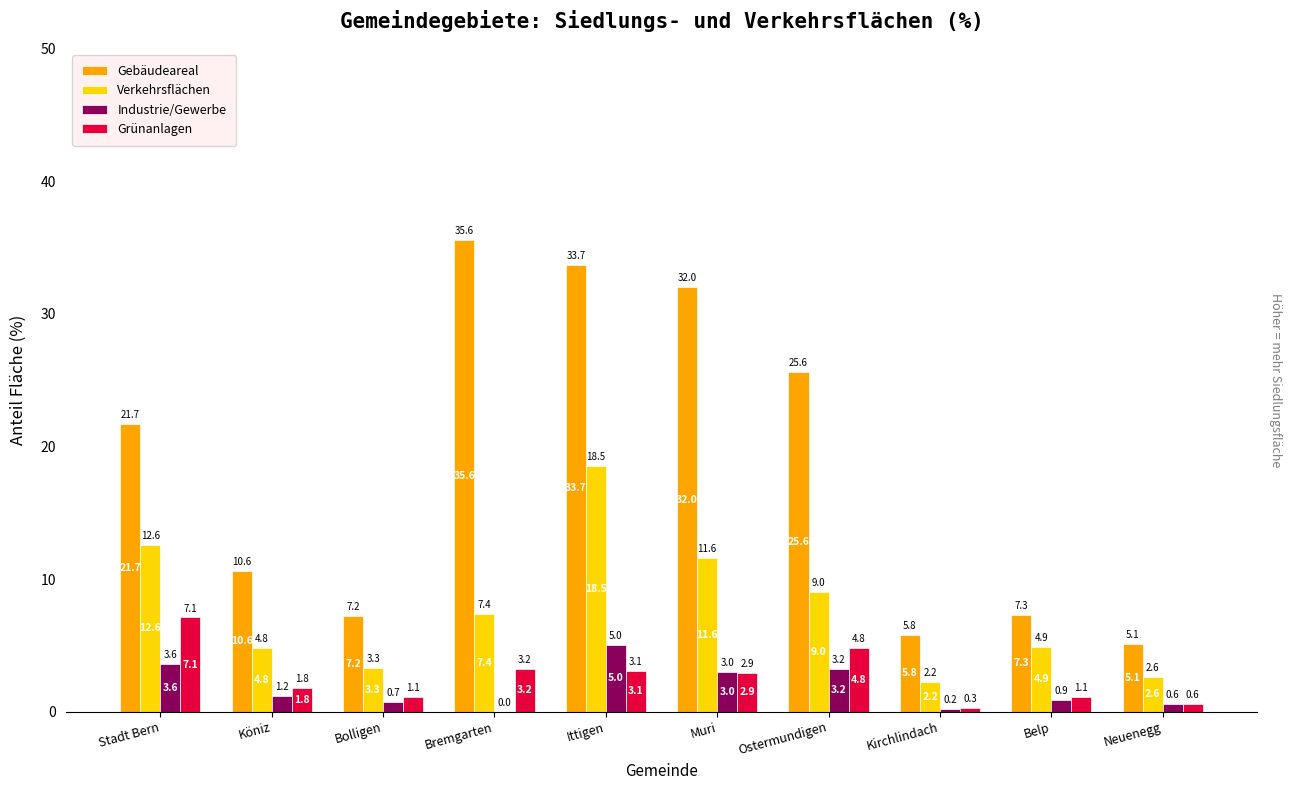

What is the difference between the Industrie/Gewerbe values at Neuenegg and Kirchlindach?

0.4